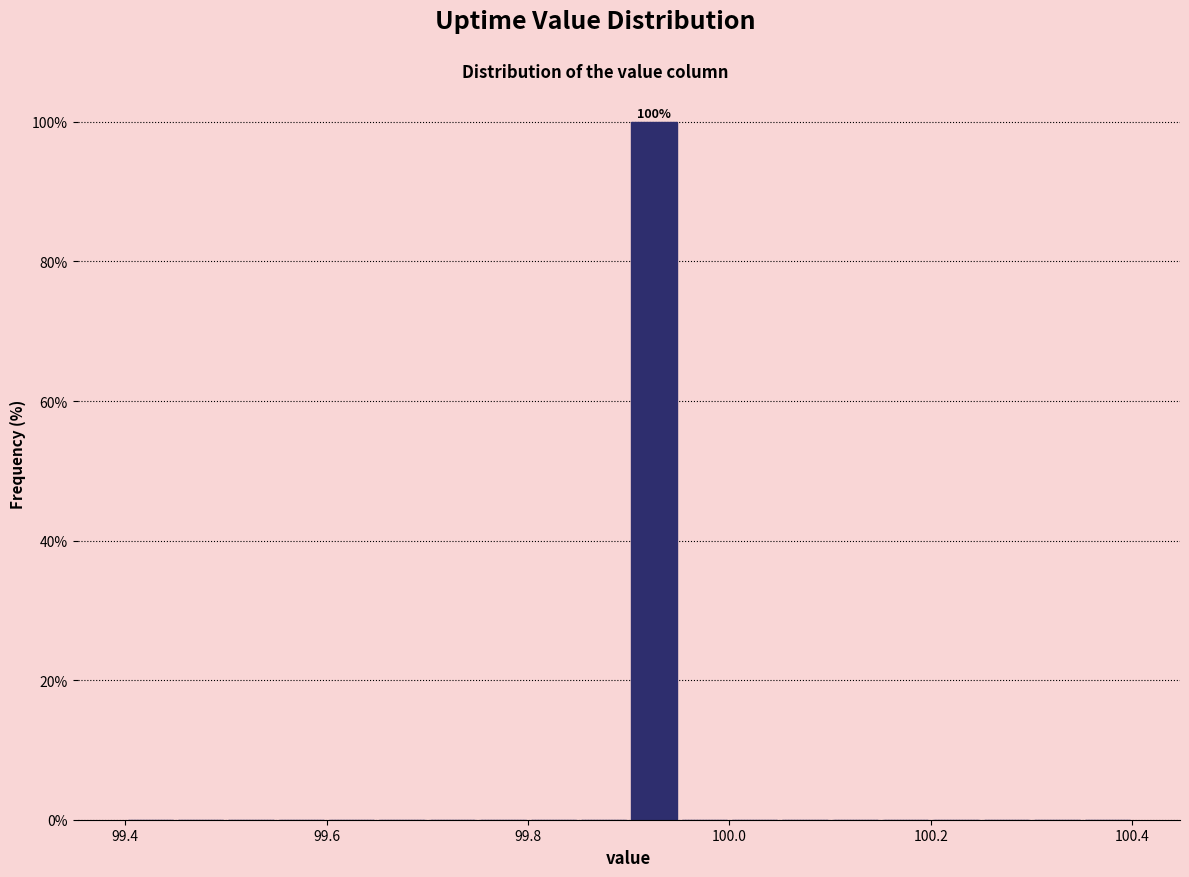

Around what value on the x-axis is the tallest bar? Give the approximate position of its centre, as read against the axis.

99.92